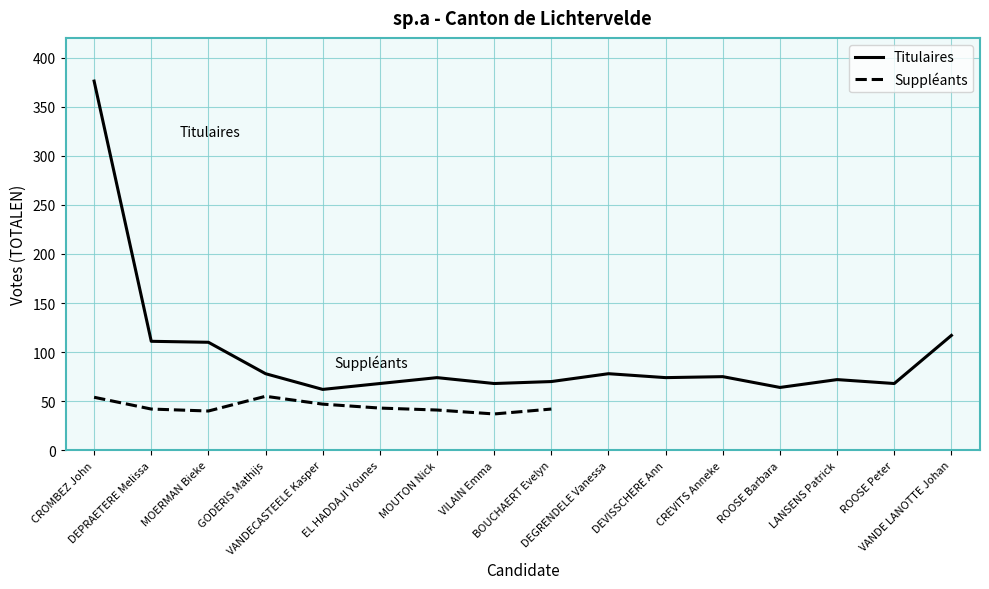

The value at CREVITS Anneke is 75. True or false?

True